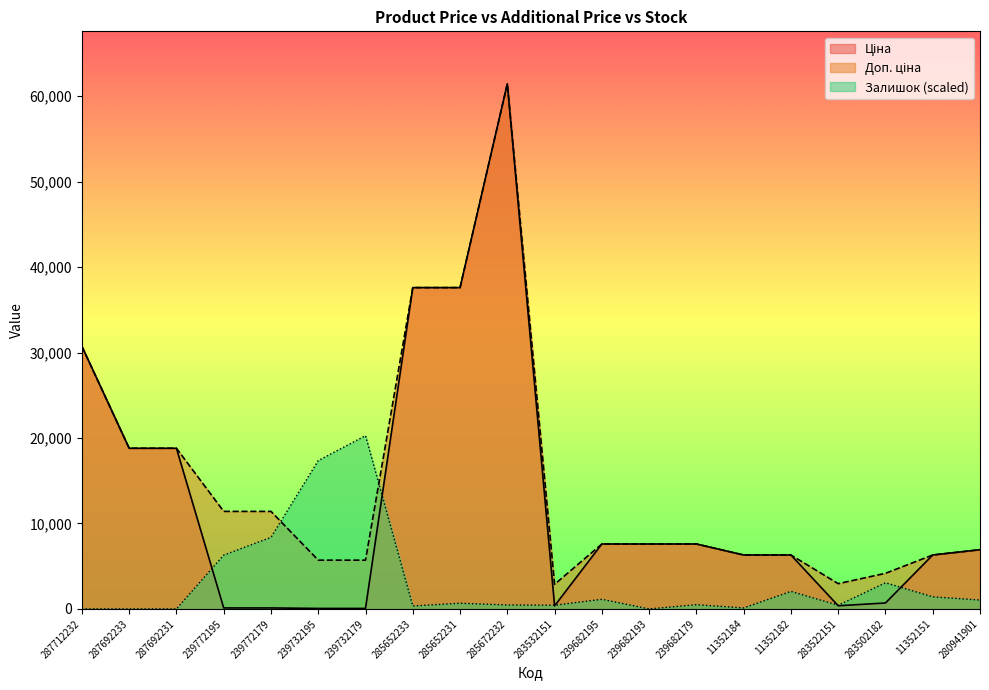

Does the chart display data point markers on the line(s)?

No